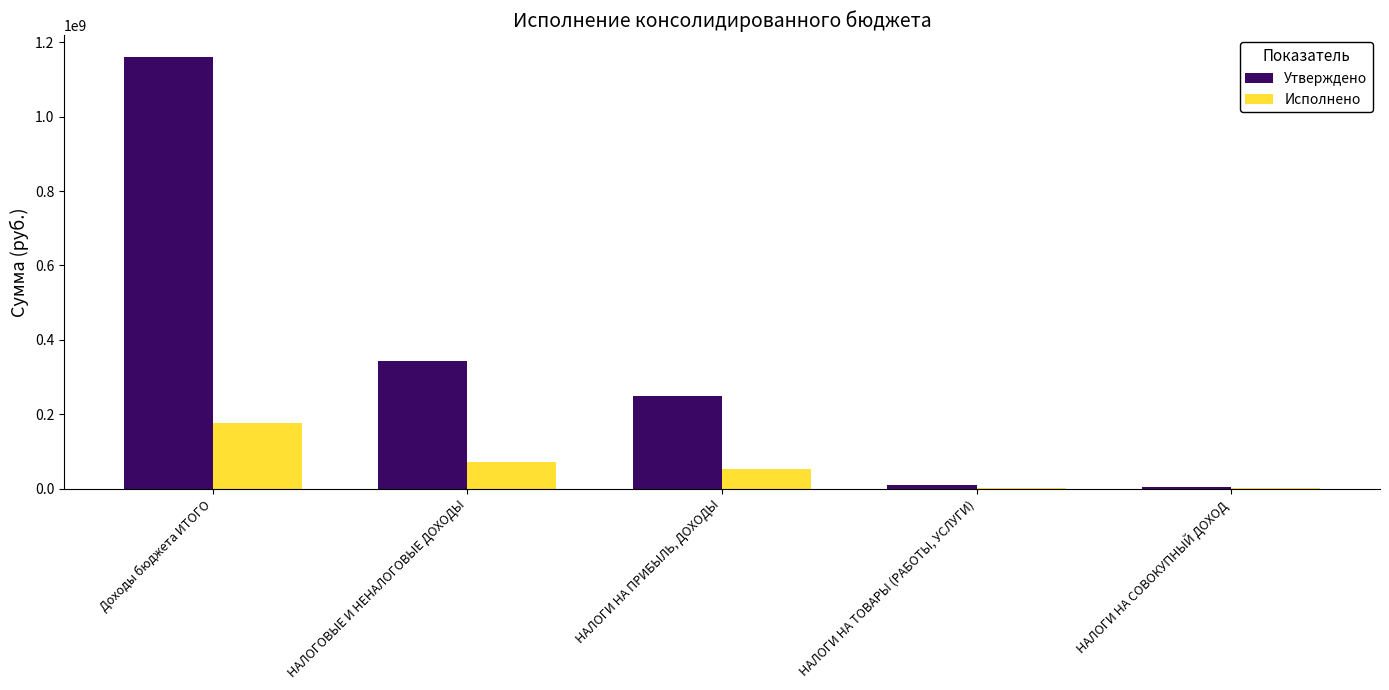

At which label does Утверждено reach its peak?

Доходы бюджета ИТОГО